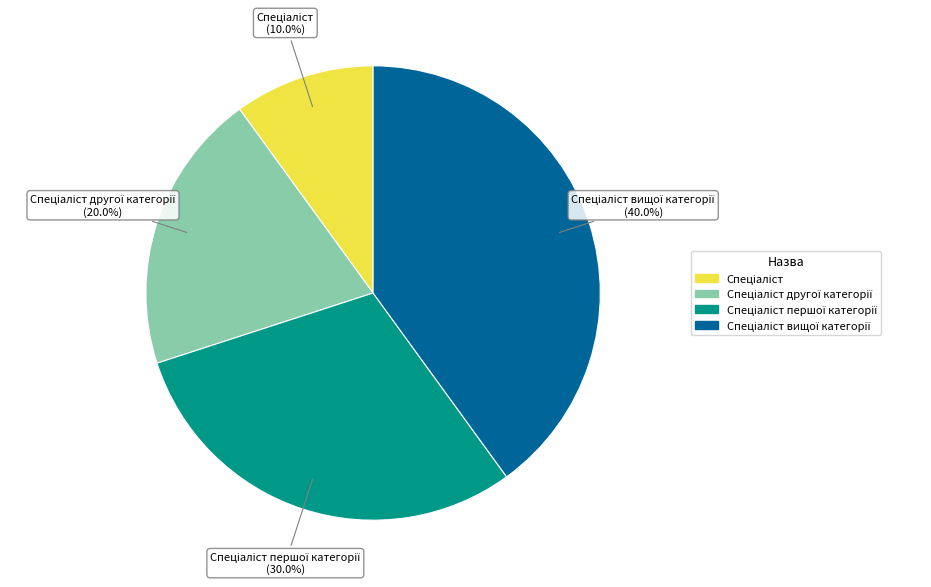

Is there a majority slice in this chart?

No